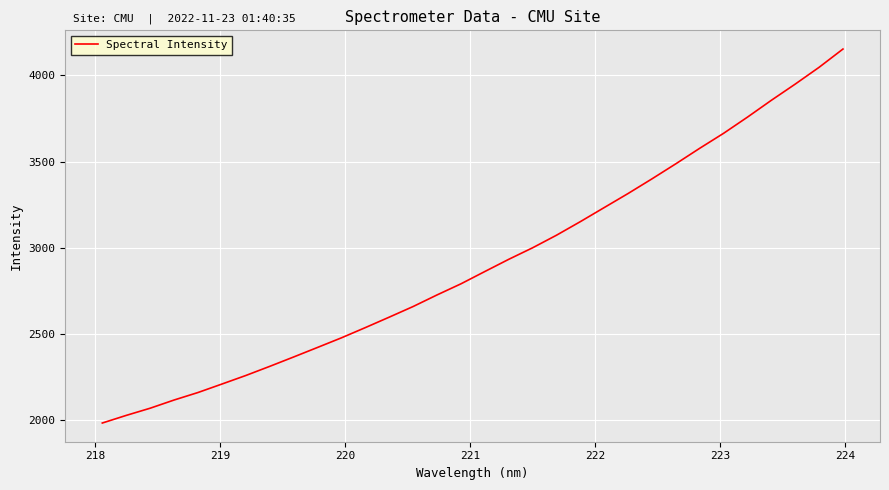

Reading left to right, what are all the values shown in this chart?

1982.5	2026.7	2068.4	2115.9	2159.5	2208.6	2258.2	2311.3	2365.7	2421.1	2476.8	2536.2	2596.9	2658.6	2725.8	2790.2	2861.6	2932.3	2999.3	3072.3	3151.2	3232.9	3314.5	3399.5	3487.0	3576.9	3663.8	3757.7	3855.3	3949.3	4046.7	4152.7